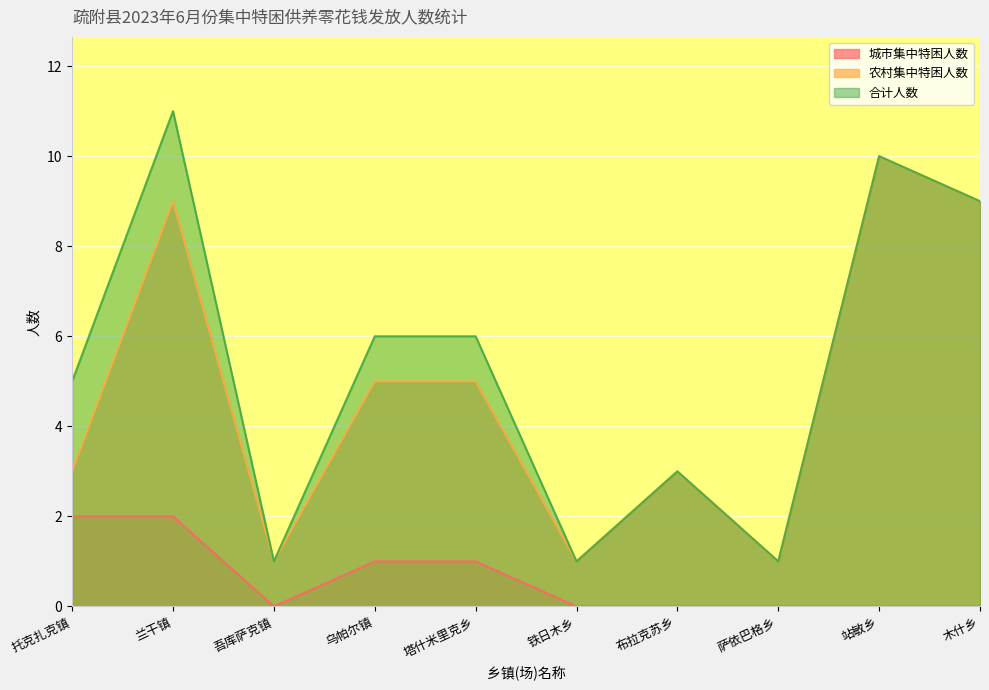

What is the sum of the 合计人数 values at 乌帕尔镇 and 铁日木乡?

7